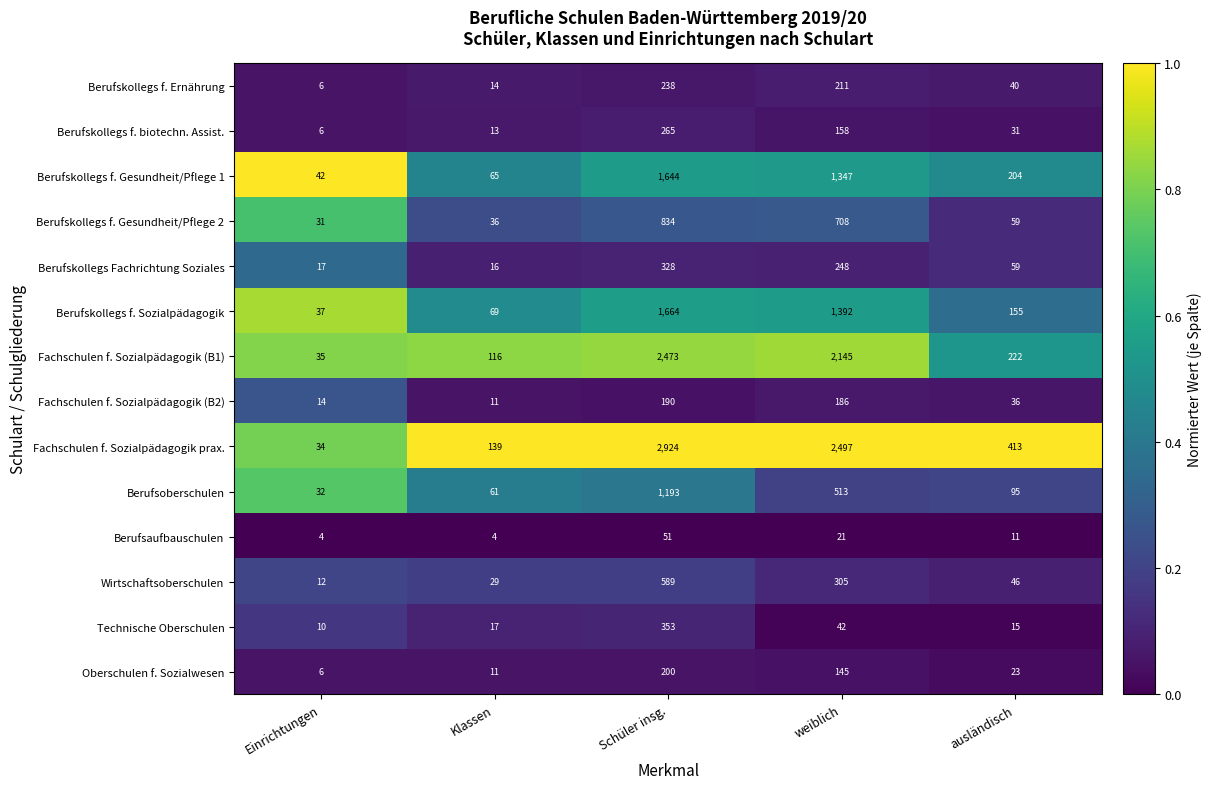

Count the number of data series in this chart.

14